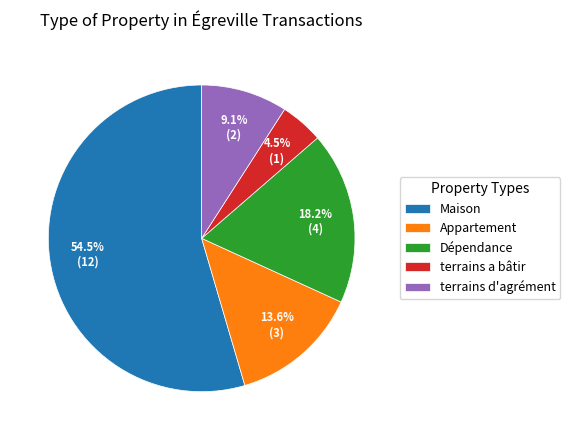

Which has a higher value, Appartement or Dépendance?

Dépendance